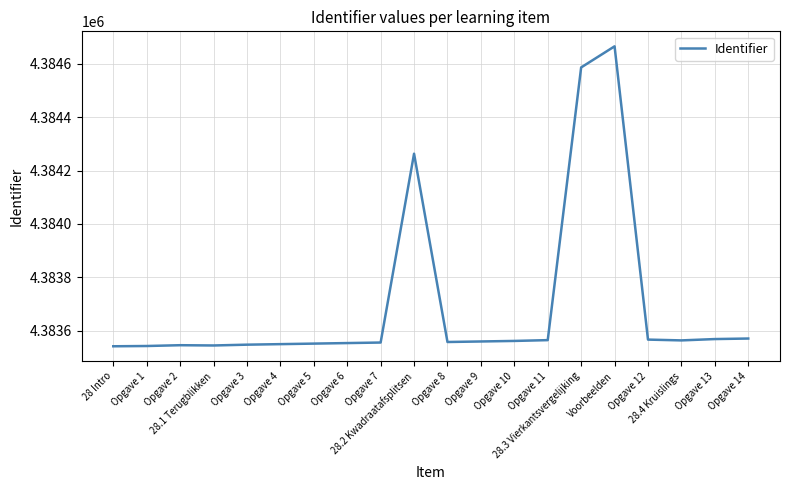

Between 28.1 Terugblikken and 28.2 Kwadraatafsplitsen, which is larger?

28.2 Kwadraatafsplitsen